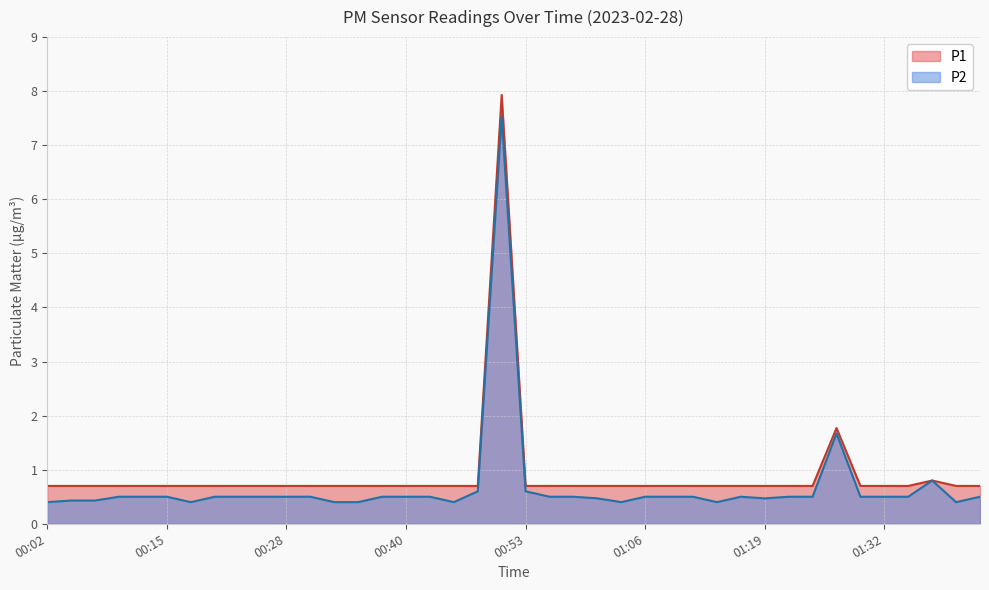

What position from the left is 01:39?

39